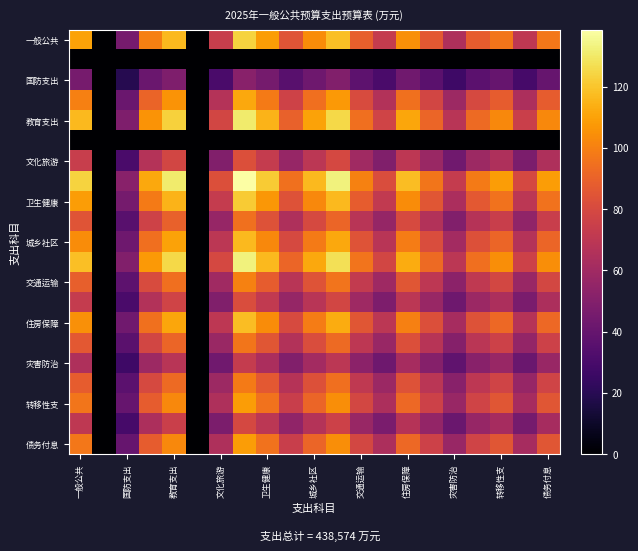

At how many categories does at least one series exceed 48?

19